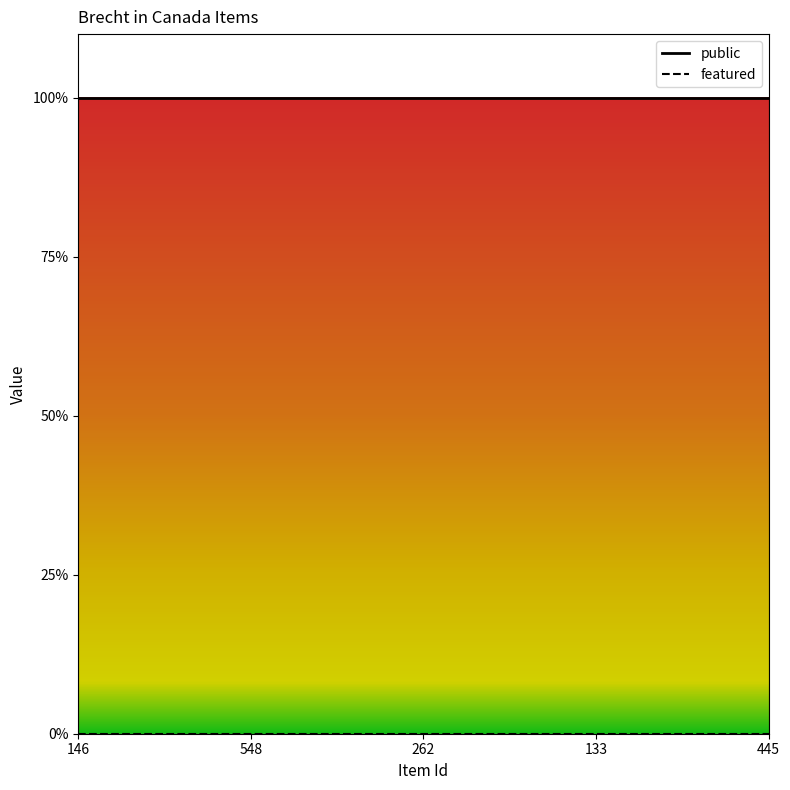

How many lines are shown in the chart?

2